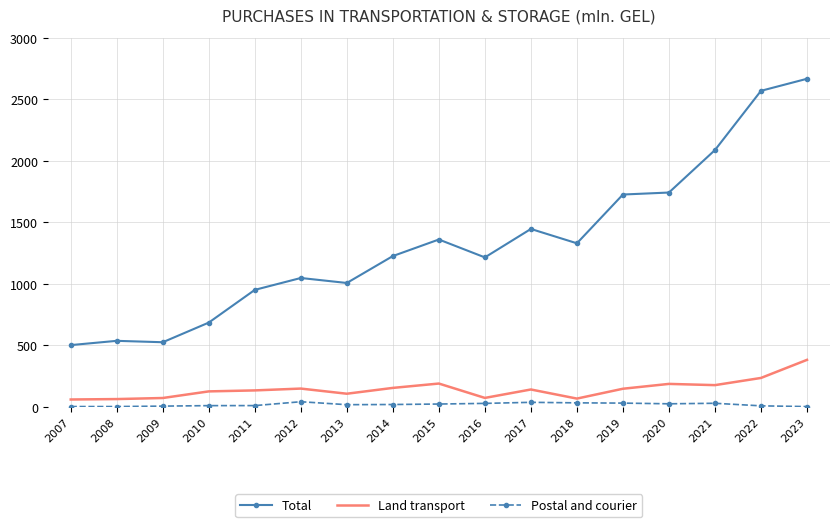

The value of Land transport at 2008 is 61.1. True or false?

True